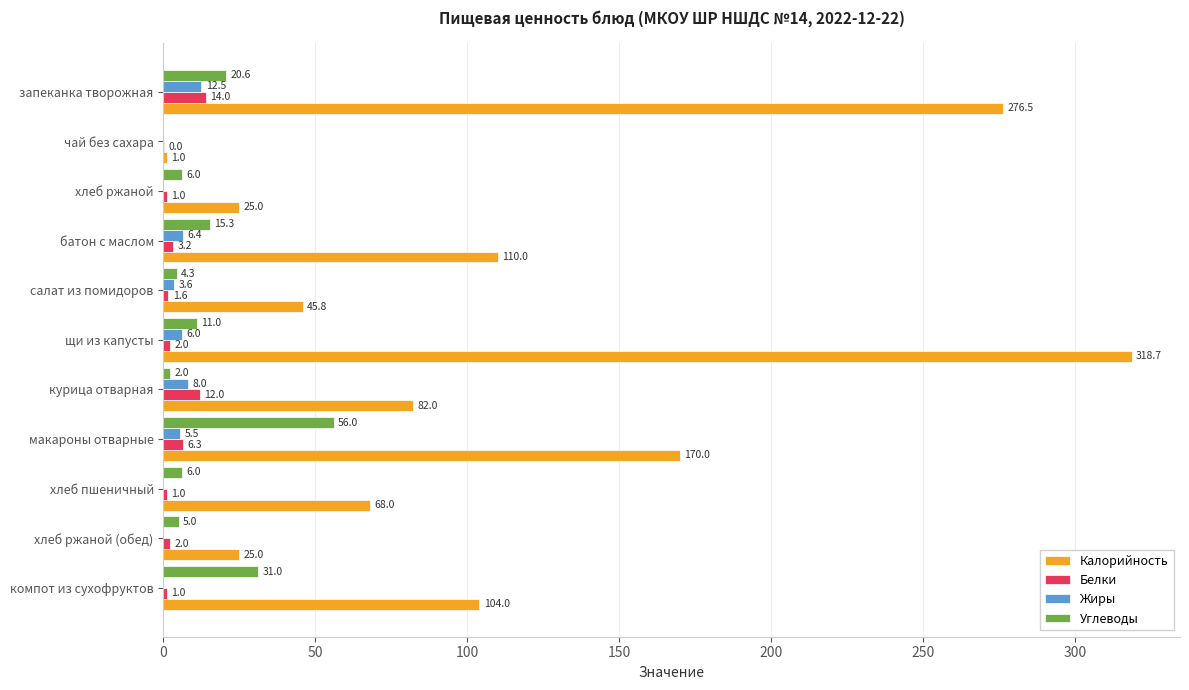

What is the sum of all Калорийность values?

1226.0